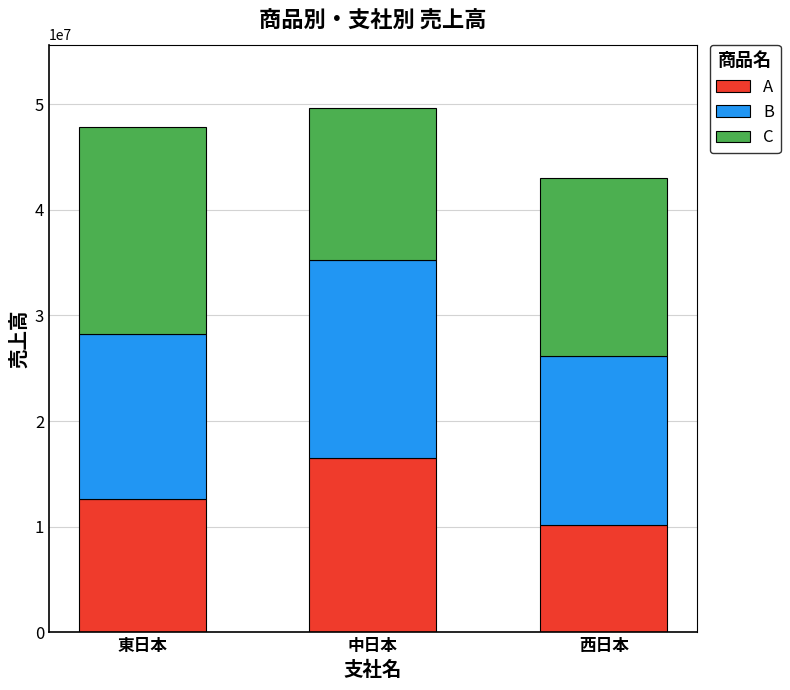

At which label is A closest to 13380462?

東日本